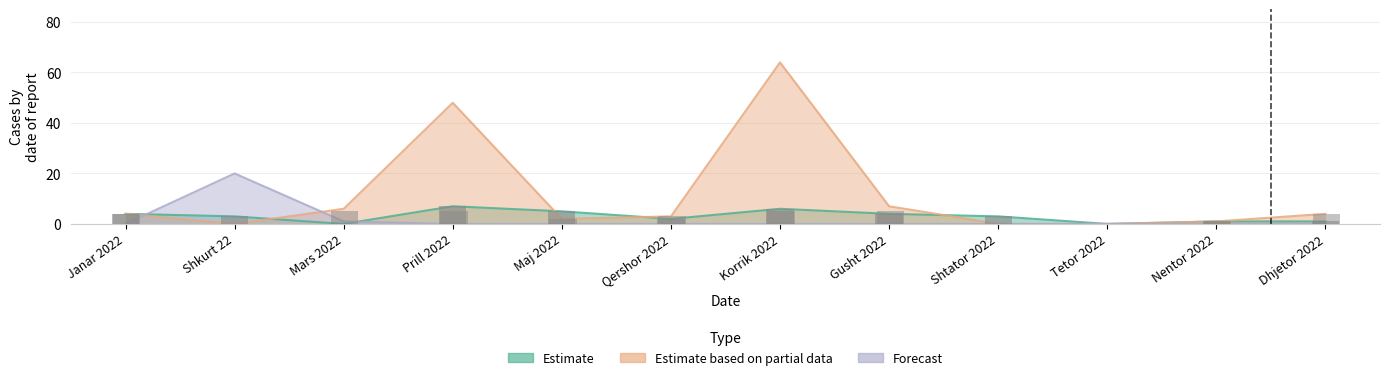

Is the value of Forecast at Shtator 2022 greater than the value of Estimate at Prill 2022?

No